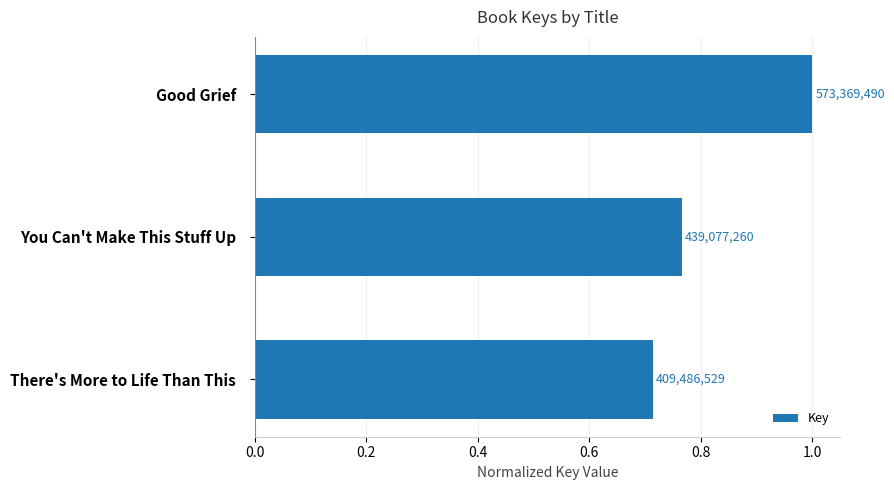

How many bars are there in total?

3